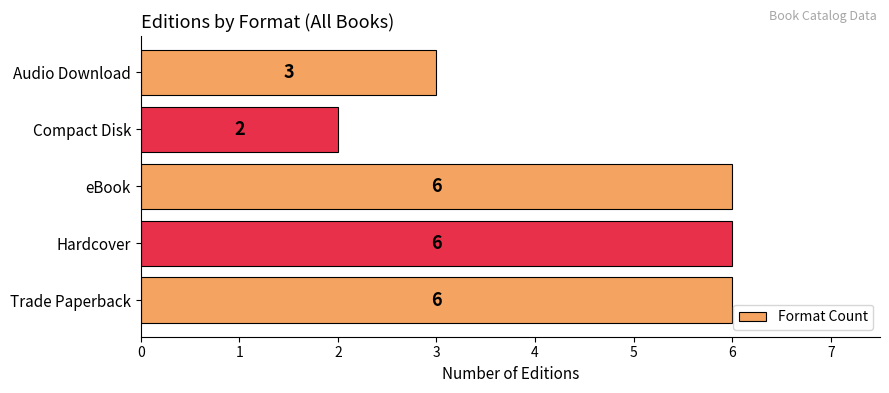

What is the sum of all values?

23